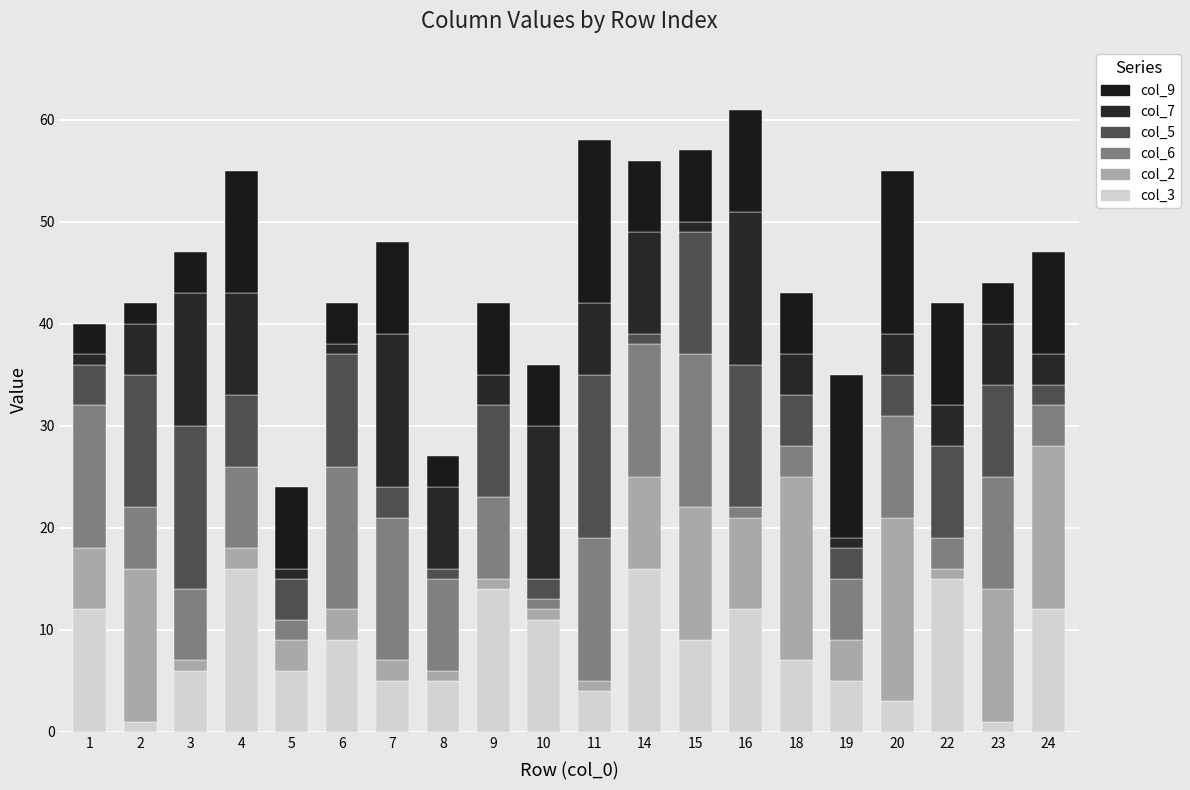

Rank the series by their maximum value, from lowest to highest.

col_6, col_7, col_3, col_5, col_9, col_2